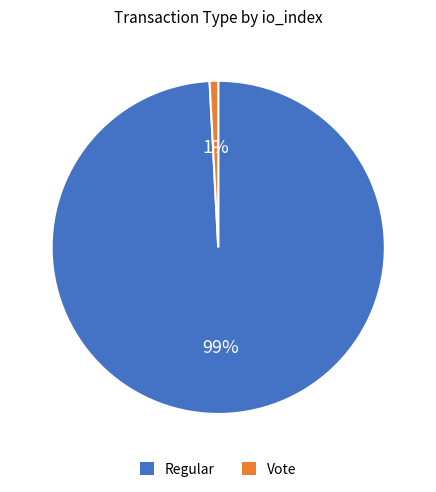

Is the sum of Regular and Vote greater than half?

Yes